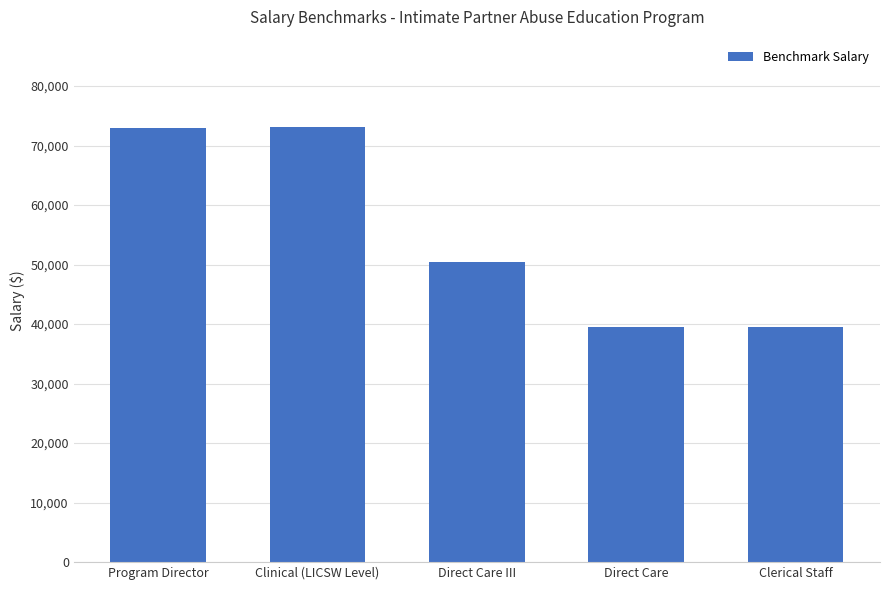

The value at Direct Care III is 33480. True or false?

False